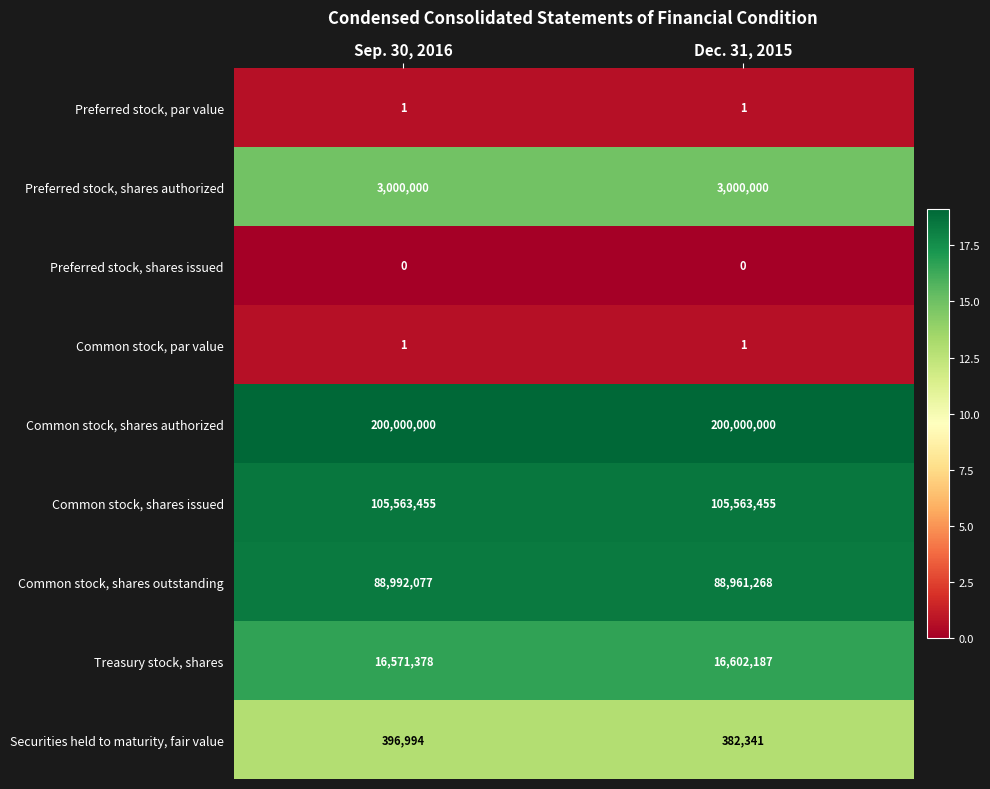

What is the maximum value shown in the chart?

200000000